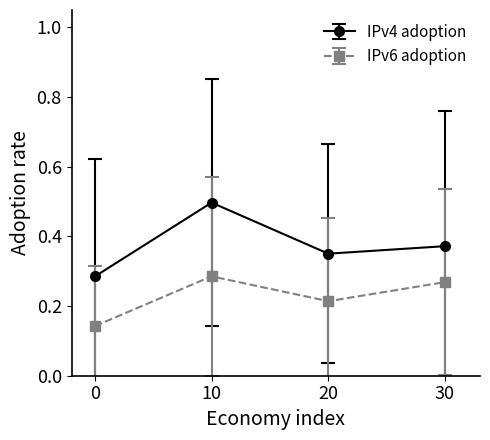

True or false: IPv4 adoption and IPv6 adoption cross at least once.

False